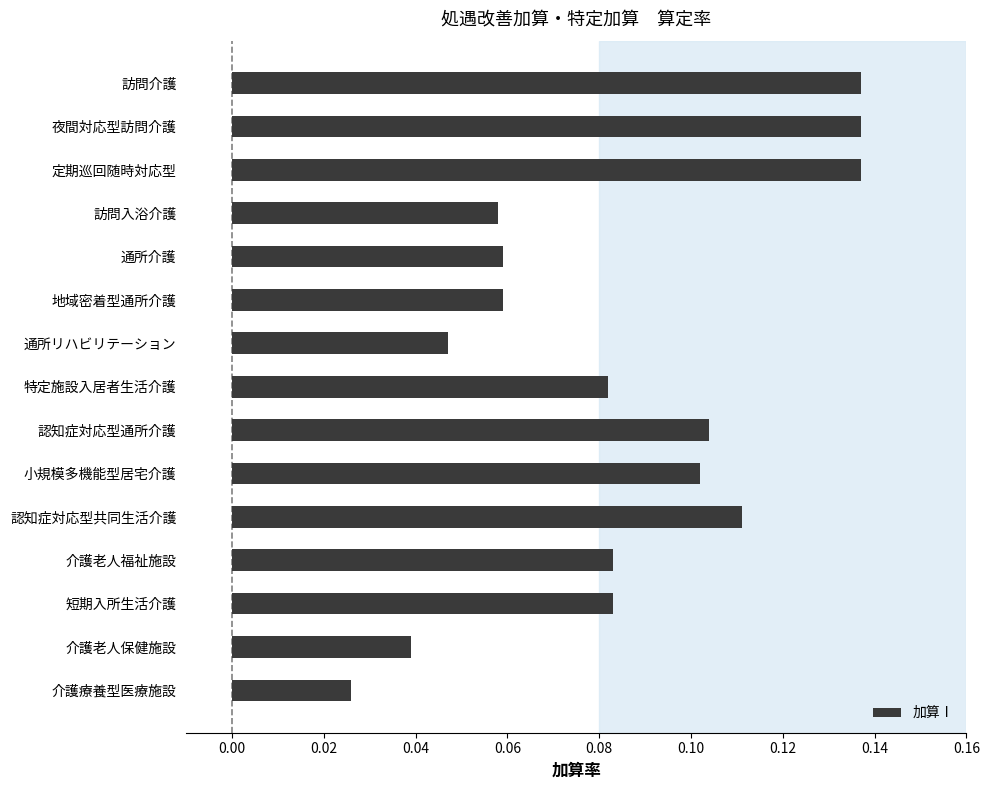

The chart shows a value of 0.0 at 介護老人福祉施設. True or false?

False